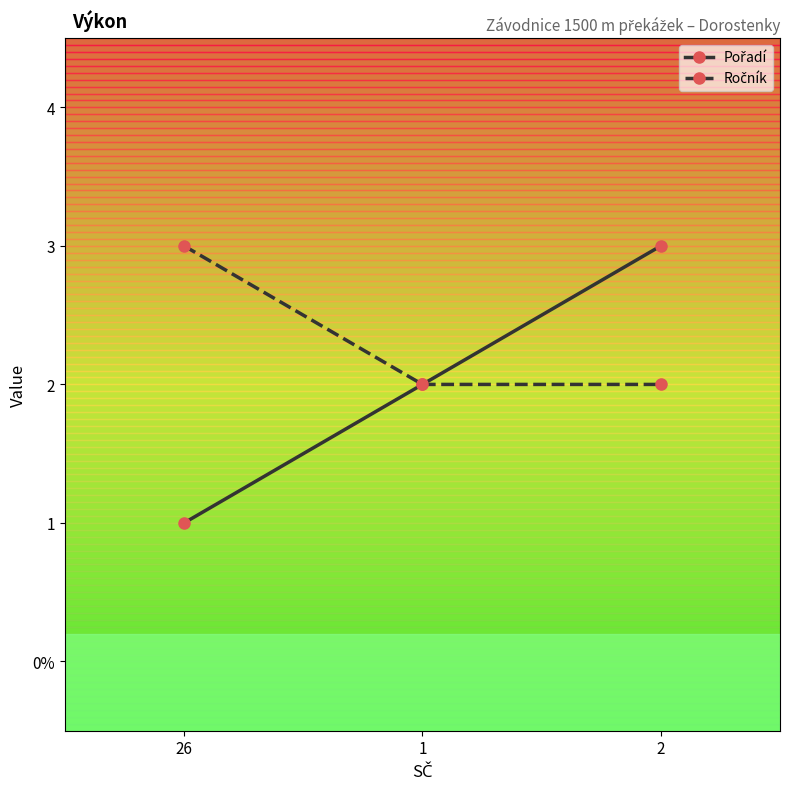

At 2, list the series in order from smallest to largest.

Ročník, Pořadí